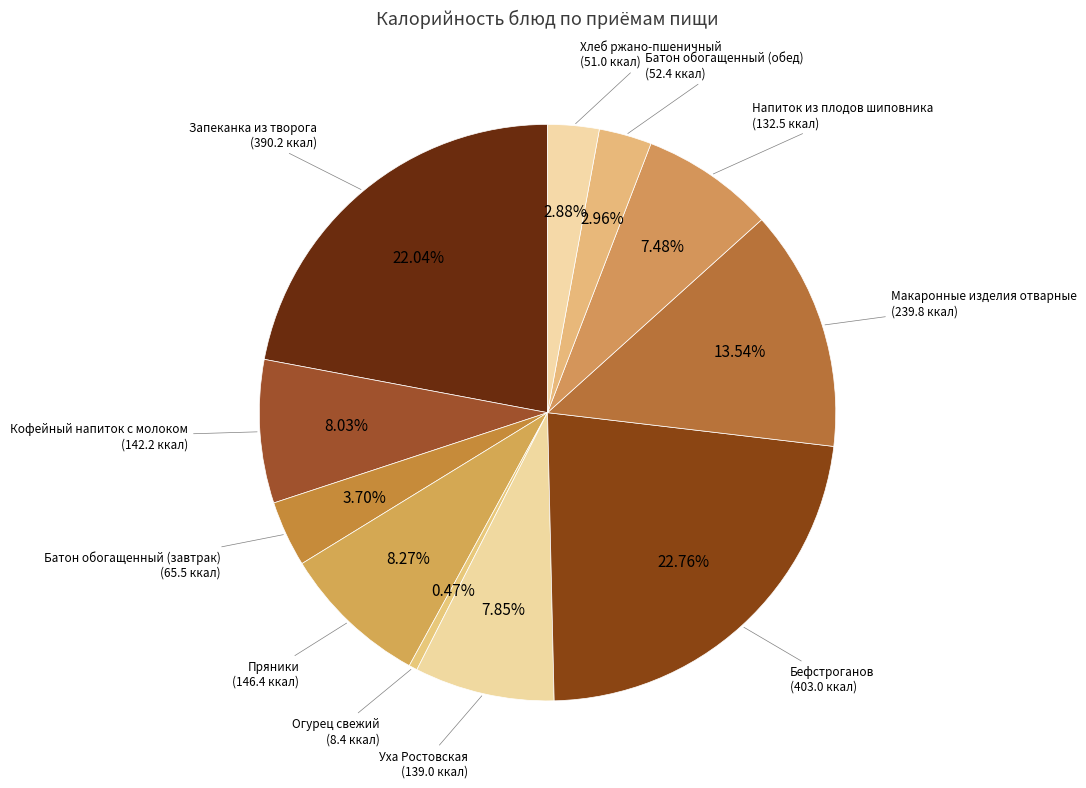

What percentage is NOT represented by Хлеб ржано-пшеничный?

97.1%